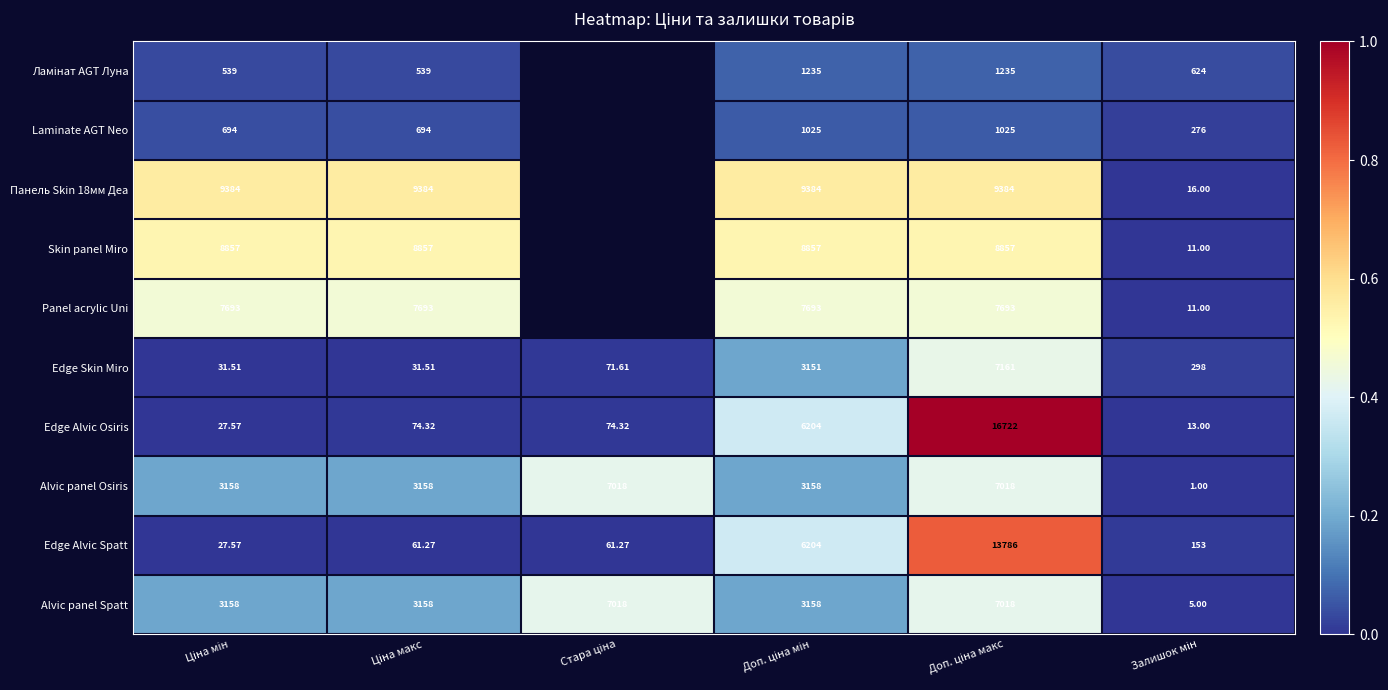

Between Доп. ціна мін and Стара ціна, which is larger?

Стара ціна